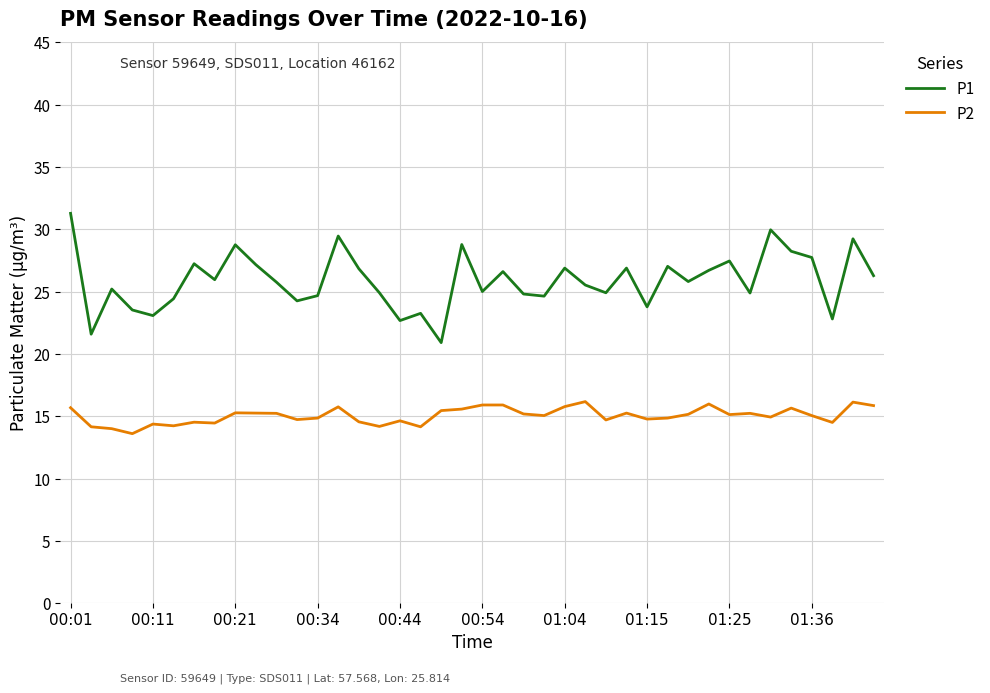

What is the sum of all P1 values?

1034.6